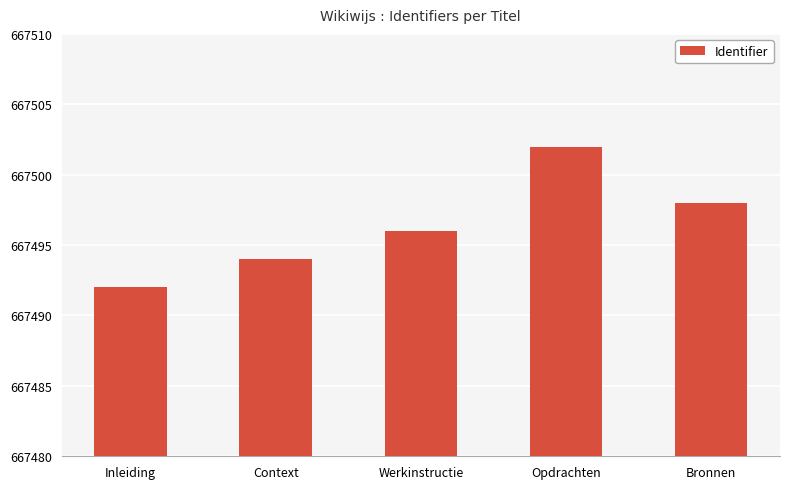

Which label corresponds to the smallest value in the chart?

Inleiding